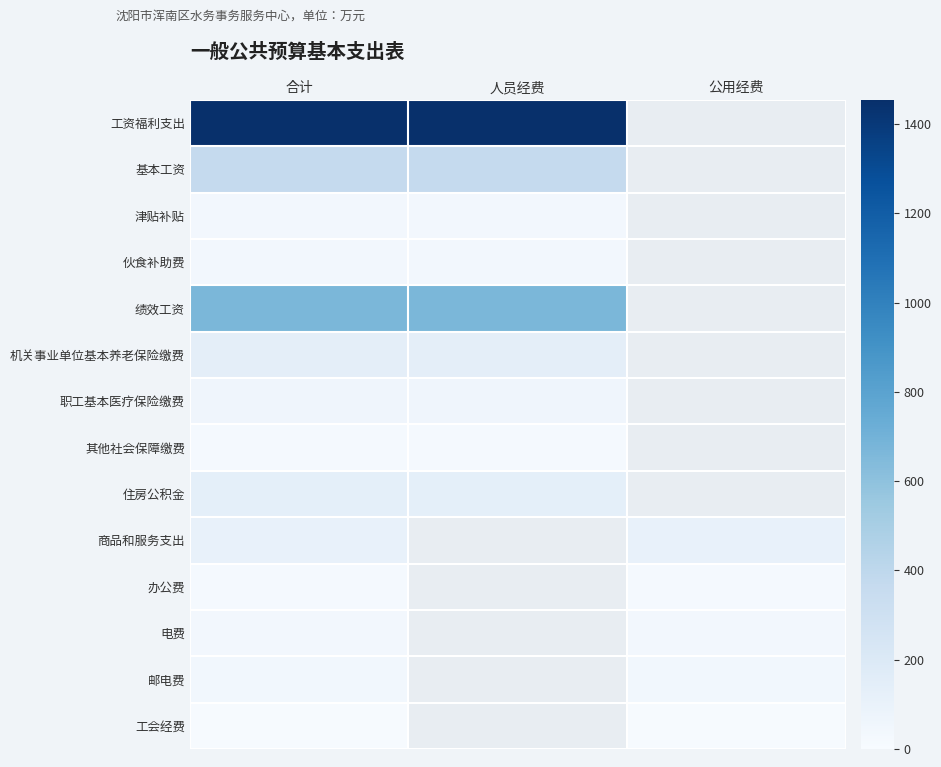

Which category has the lowest value across all series?

合计